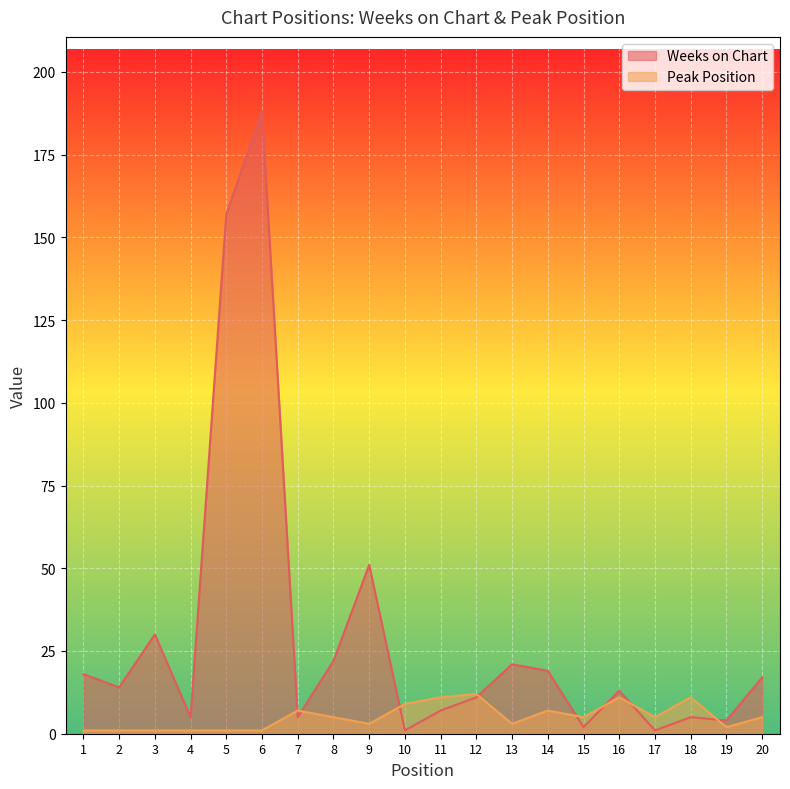

How many intersections are there between Peak Position and Weeks on Chart?

8